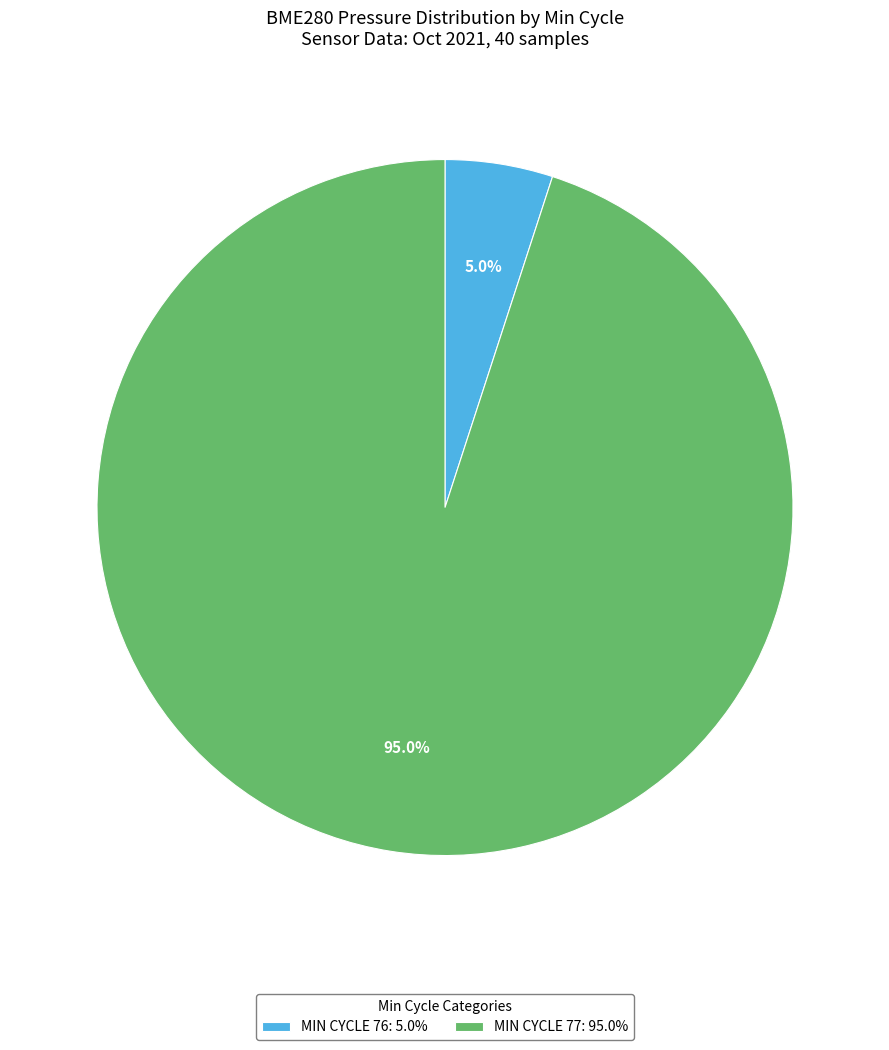

What is the largest slice in the pie chart?

MIN CYCLE 77: 95.0%